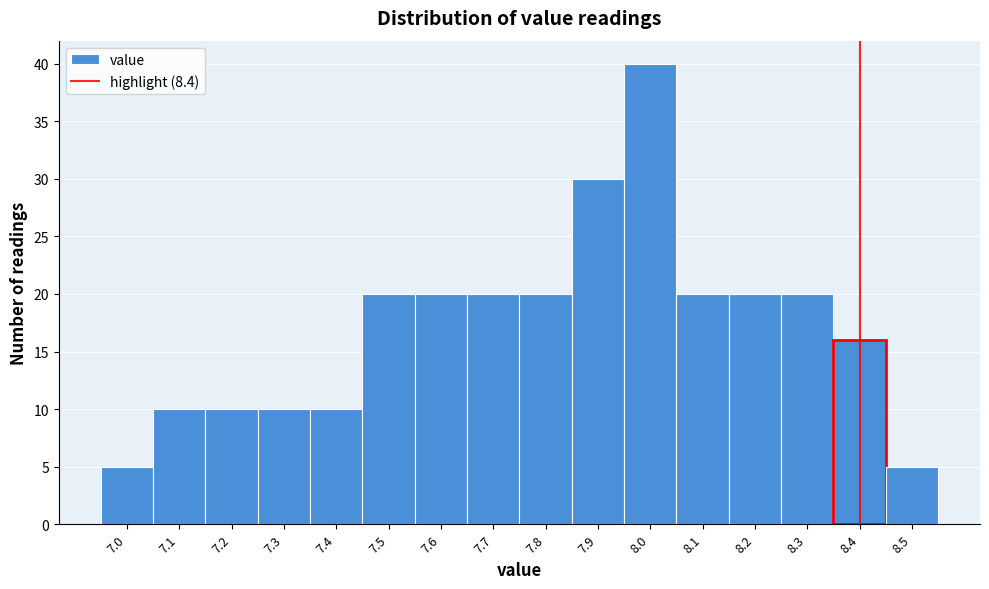

Reading left to right, transcribe this chart: for each bar, give the range it covers on the x-axis and its height. The values are not printed on the chart, so give them approximately, as read against the axis.

6.95 to 7.05: 5
7.05 to 7.15: 10
7.15 to 7.25: 10
7.25 to 7.35: 10
7.35 to 7.45: 10
7.45 to 7.55: 20
7.55 to 7.65: 20
7.65 to 7.75: 20
7.75 to 7.85: 20
7.85 to 7.95: 30
7.95 to 8.05: 40
8.05 to 8.15: 20
8.15 to 8.25: 20
8.25 to 8.35: 20
8.35 to 8.45: 16
8.45 to 8.55: 5